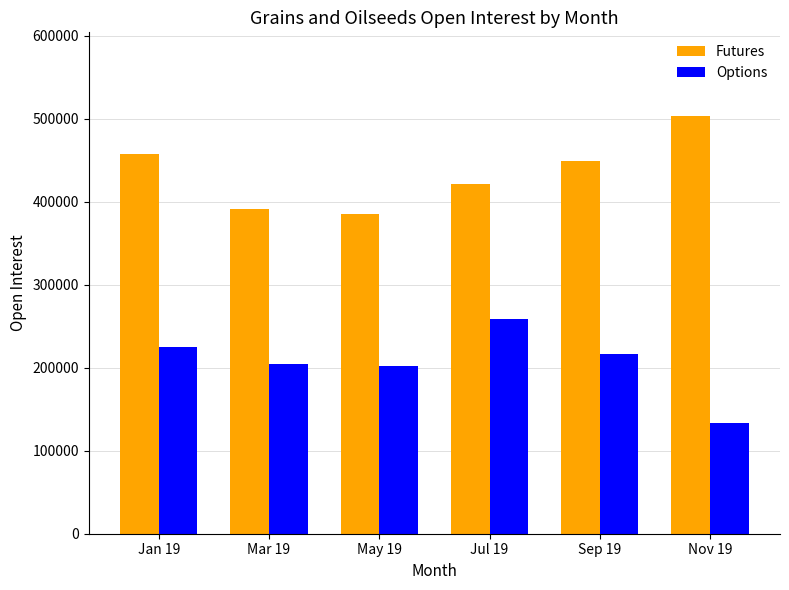

What position from the right is Nov 19?

1